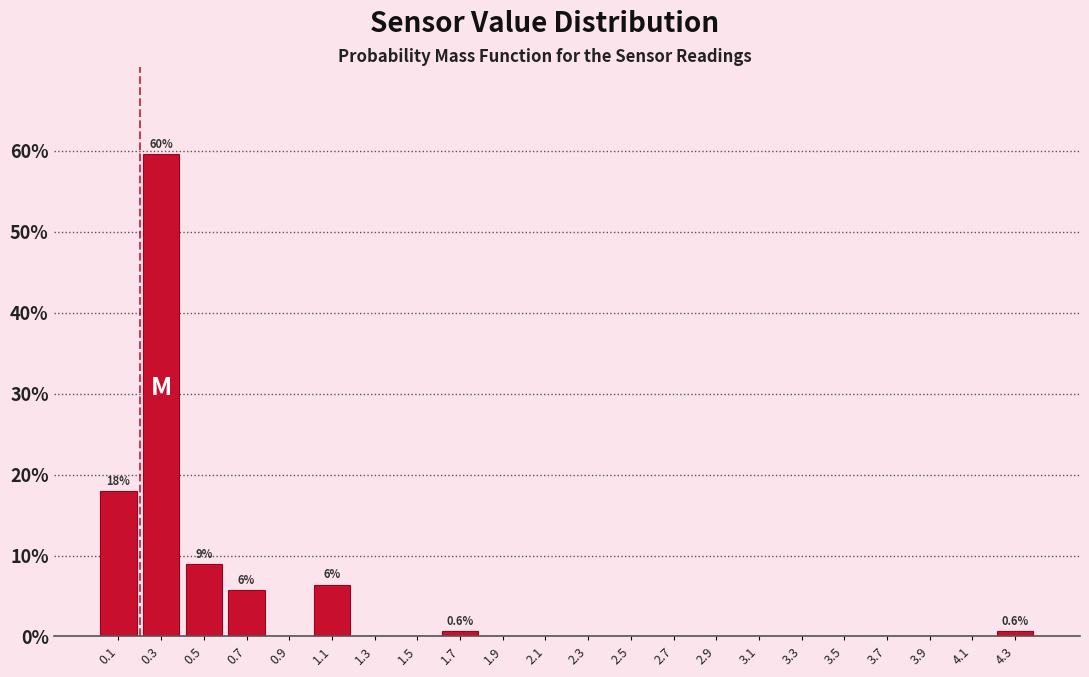

Over which range of the x-axis is the bar tallest?

0.2 to 0.4